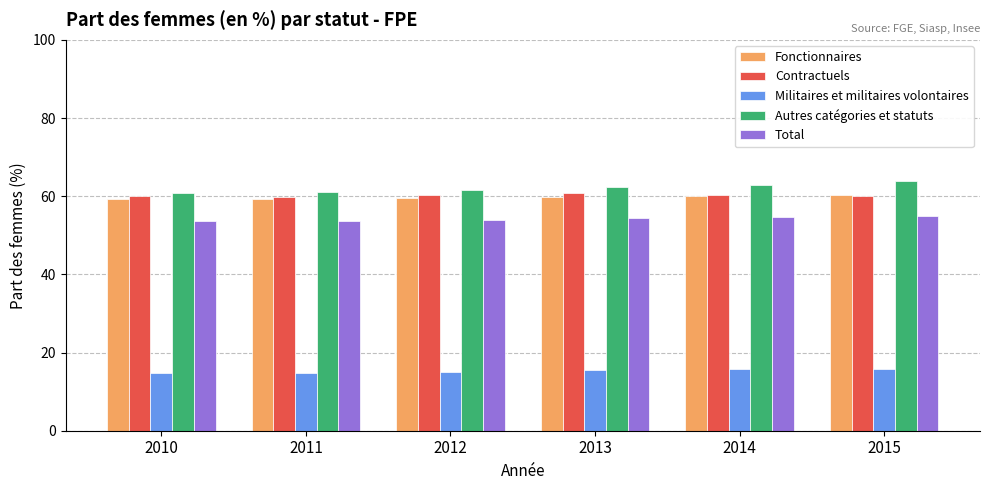

At how many categories does at least one series exceed 42?

6